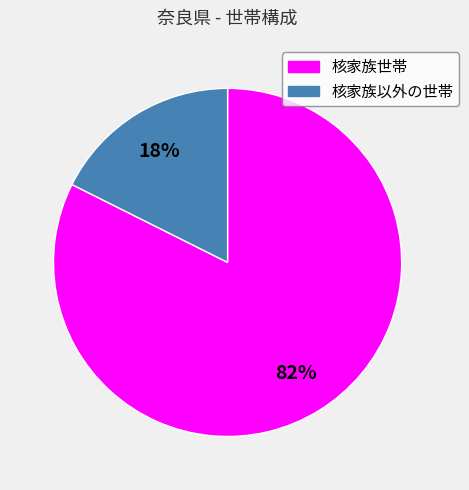

Which has a higher value, 核家族世帯 or 核家族以外の世帯?

核家族世帯